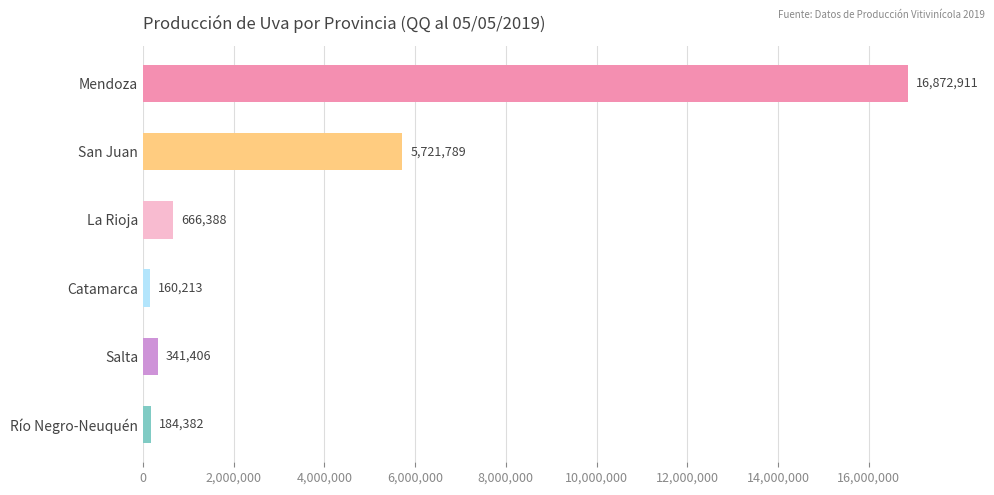

How many series are shown in this chart?

1